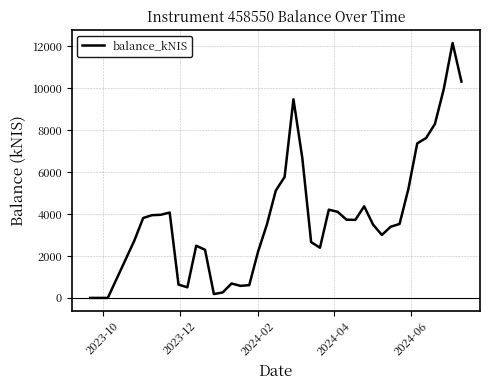

What is the difference between the maximum and minimum values?

12159.5